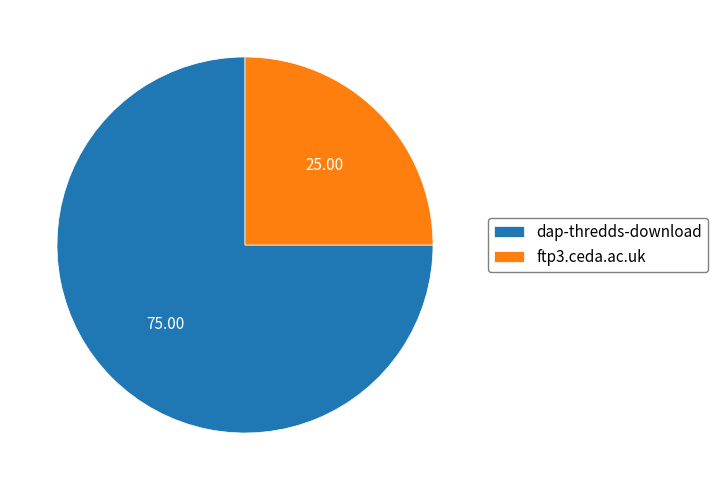

True or false: ftp3.ceda.ac.uk accounts for 25% of the total.

True